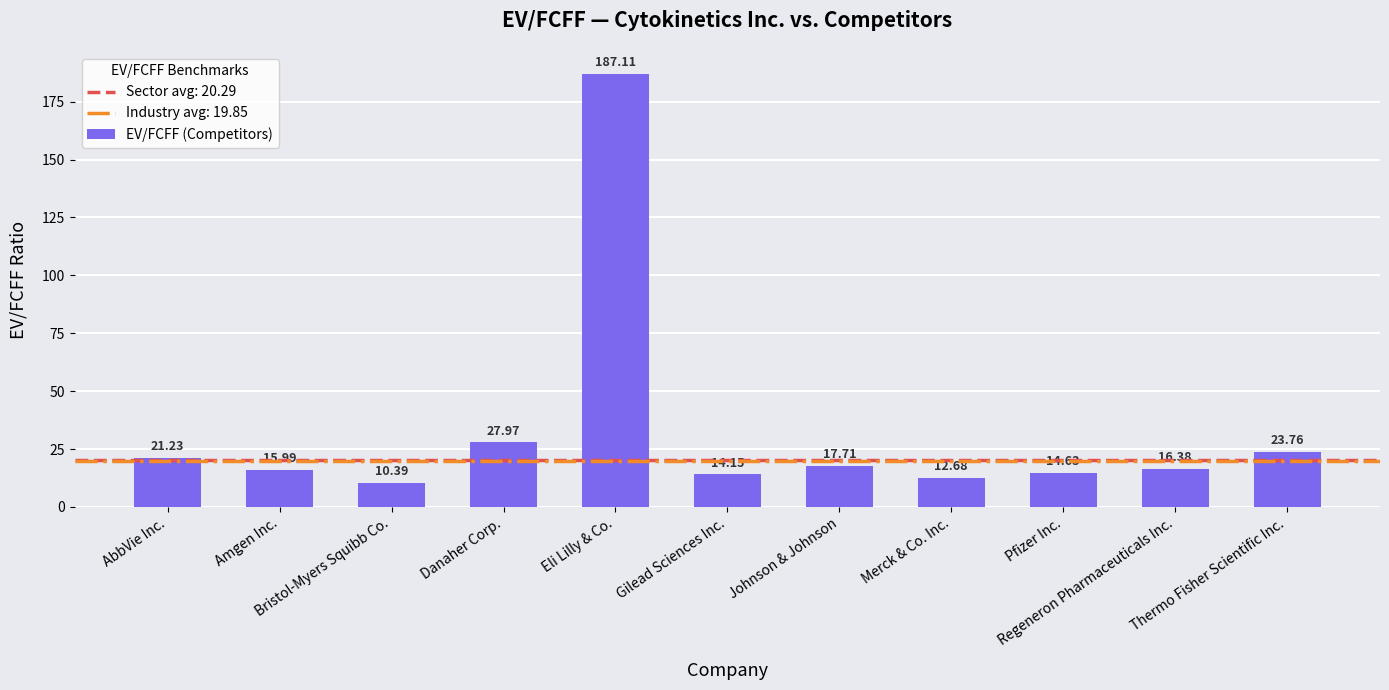

The value at Gilead Sciences Inc. is 5.4. True or false?

False